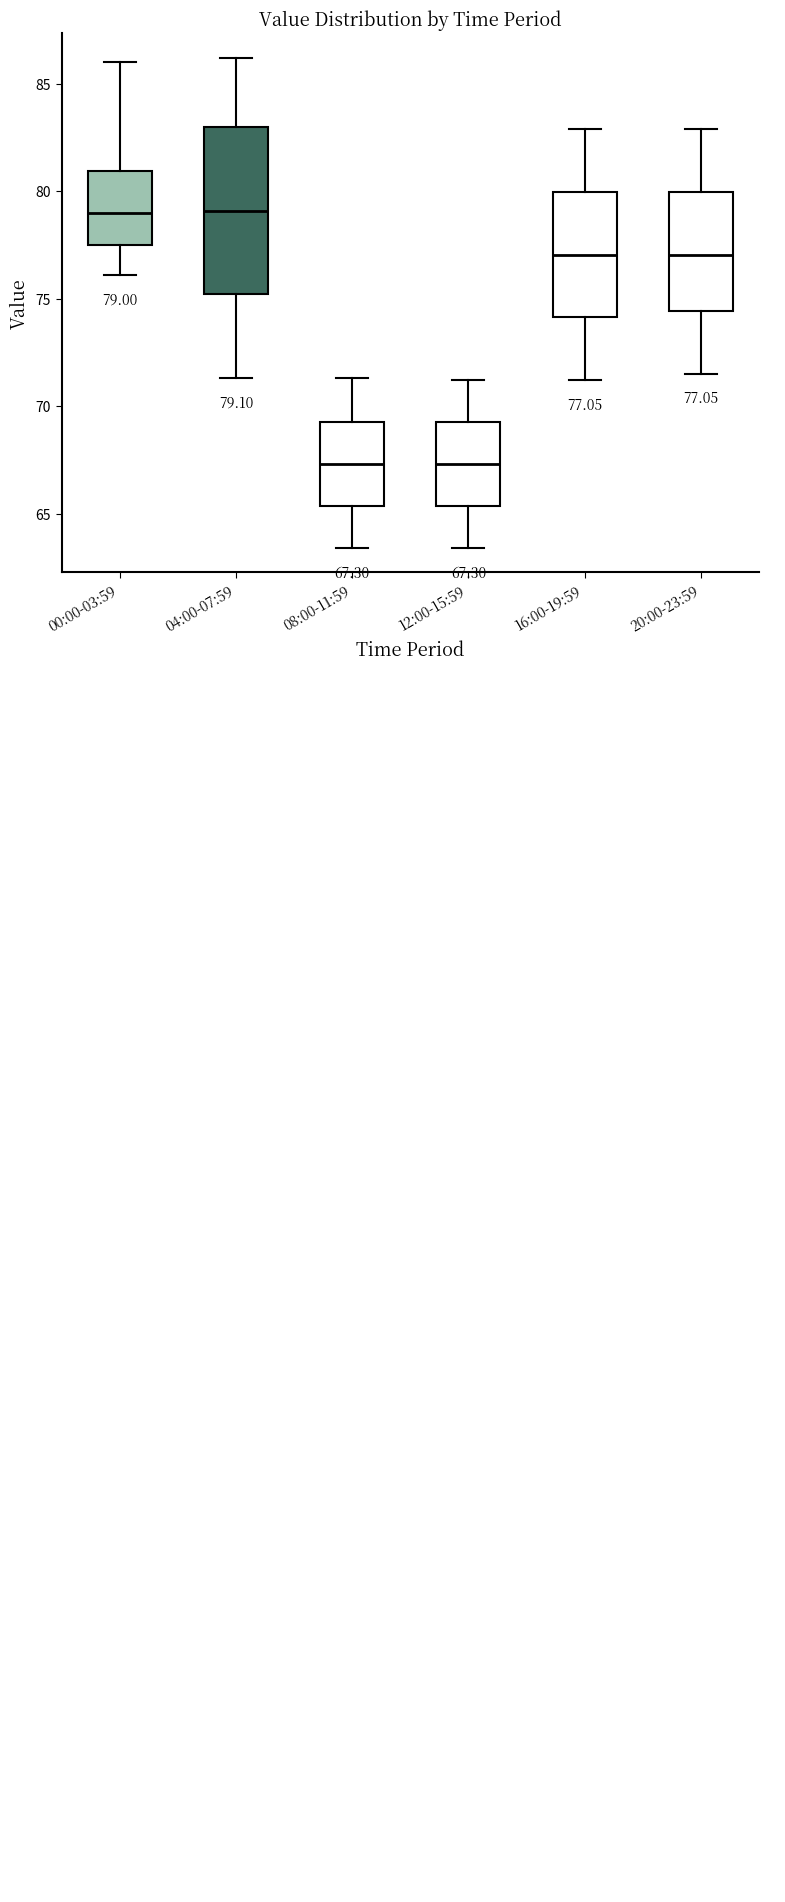

Which box is the tallest, from its lower edge to its upper edge?

04:00-07:59